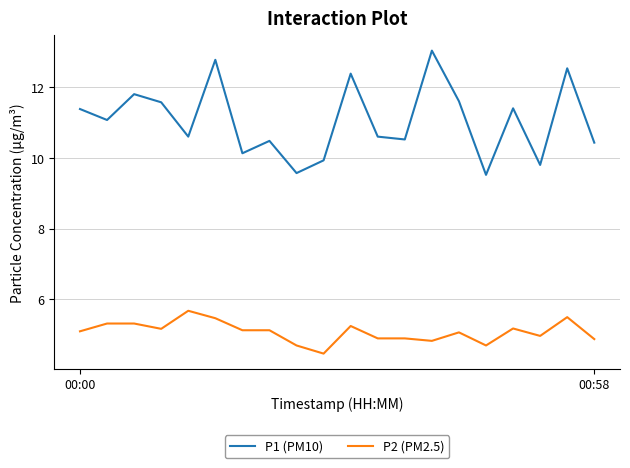

True or false: P2 (PM2.5) and P1 (PM10) cross at least once.

False